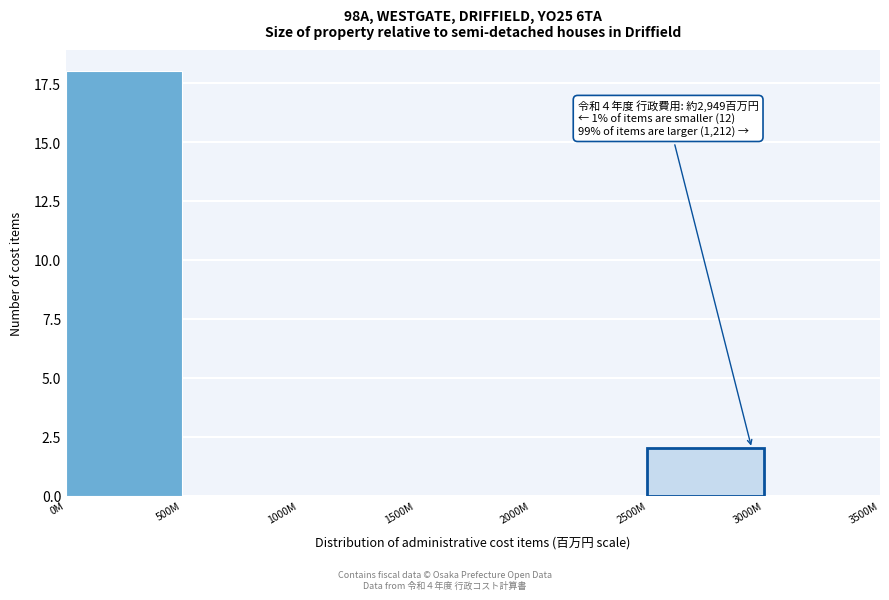

Reading right to left, what are all the values shown in this chart?

3000M=0	2500M=2	2000M=0	1500M=0	1000M=0	500M=0	0M=18